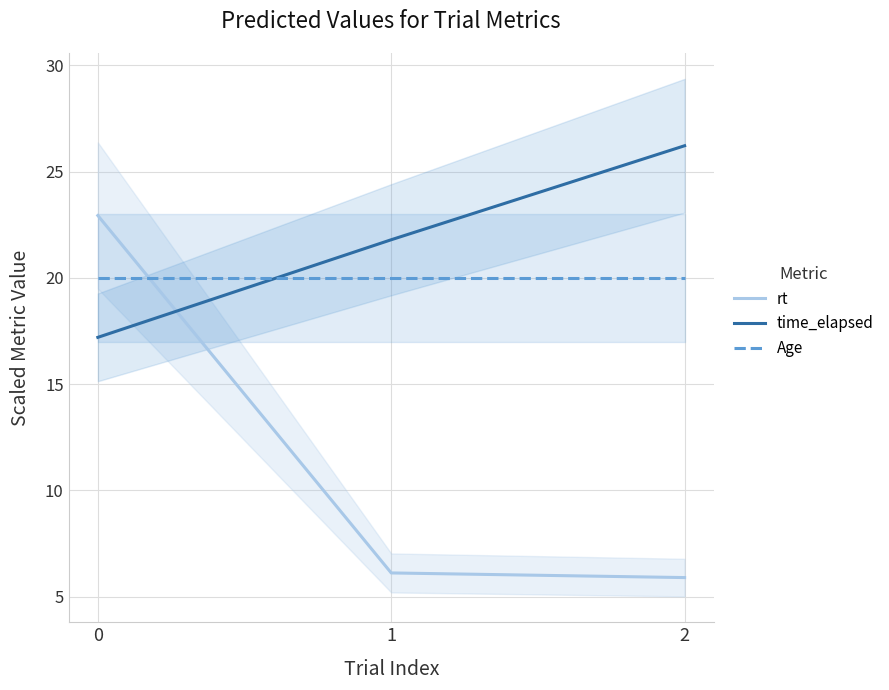

The value of time_elapsed at 0 is 24.0. True or false?

False